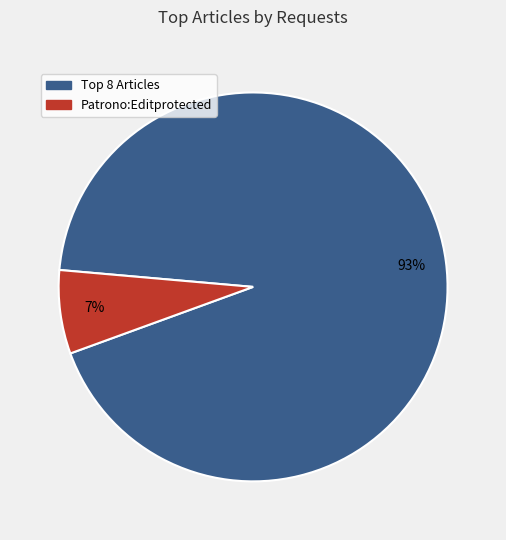

Does any single category account for the majority?

Yes